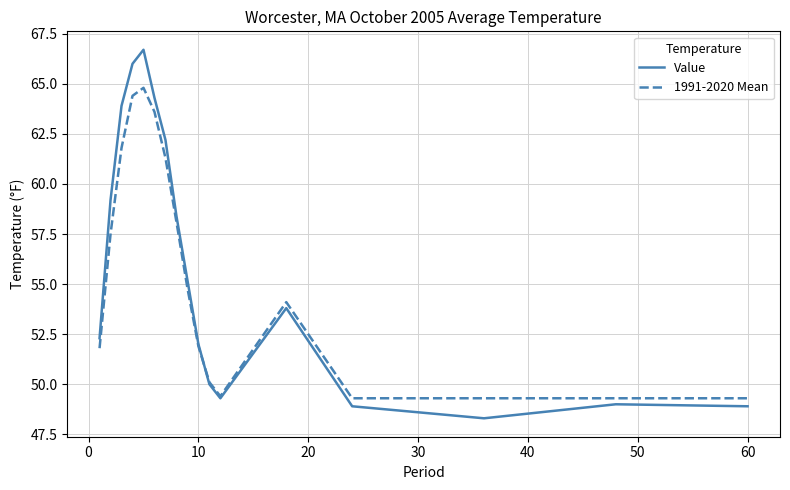

List the series in order of their peak value, lowest first.

1991-2020 Mean, Value